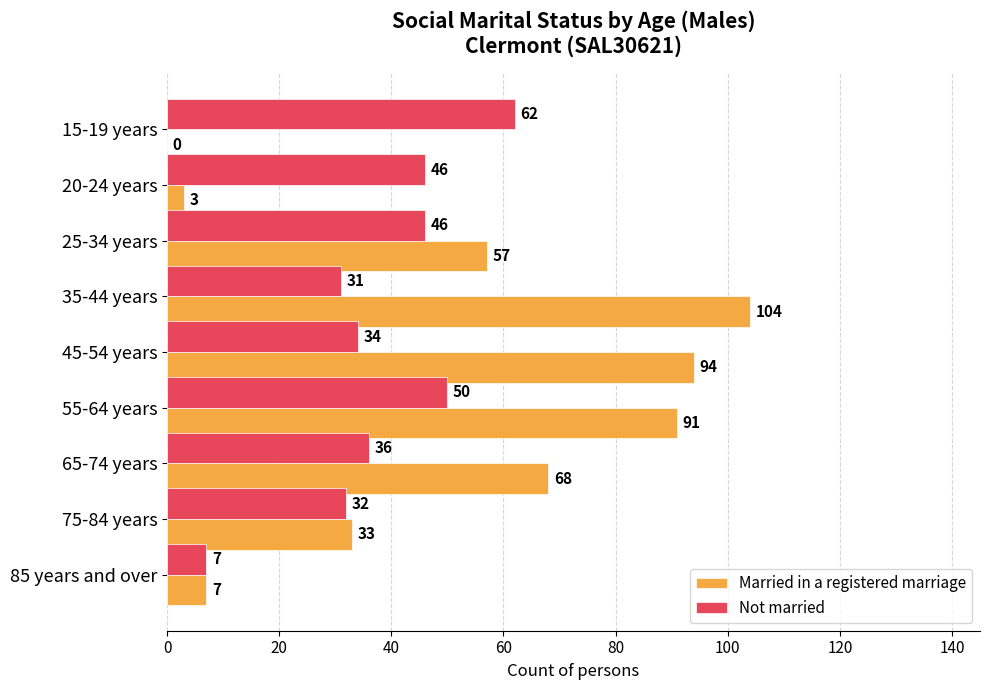

How many distinct data groups are displayed?

2